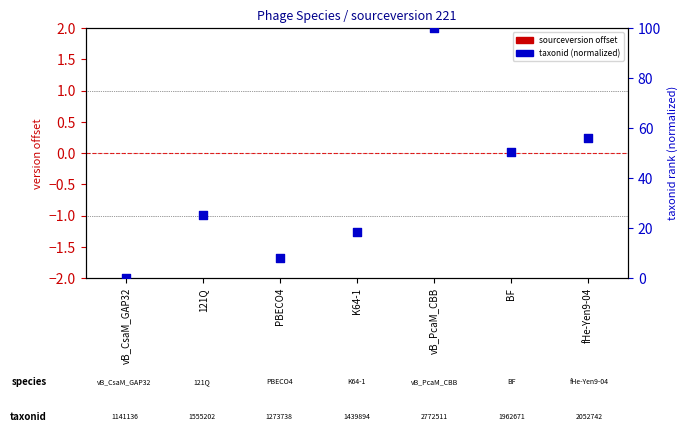

What is the total value across all series at PBECO4?

8.1